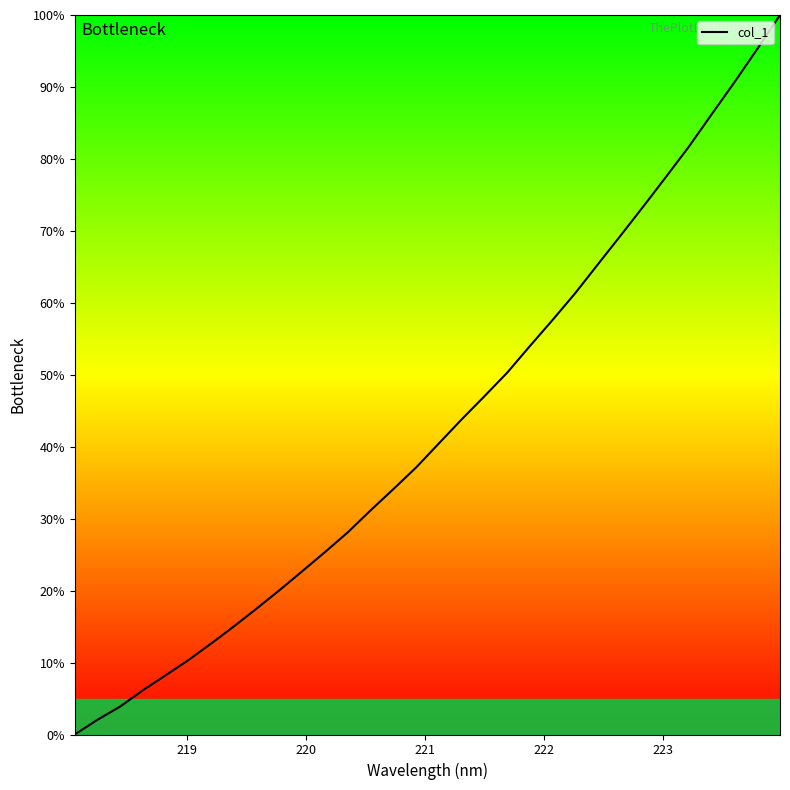

What is the greatest value displayed?

100.0